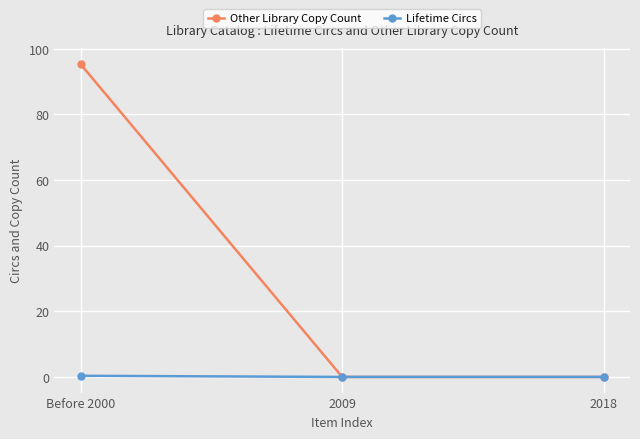

What is the label of the 3rd point from the right?

Before 2000